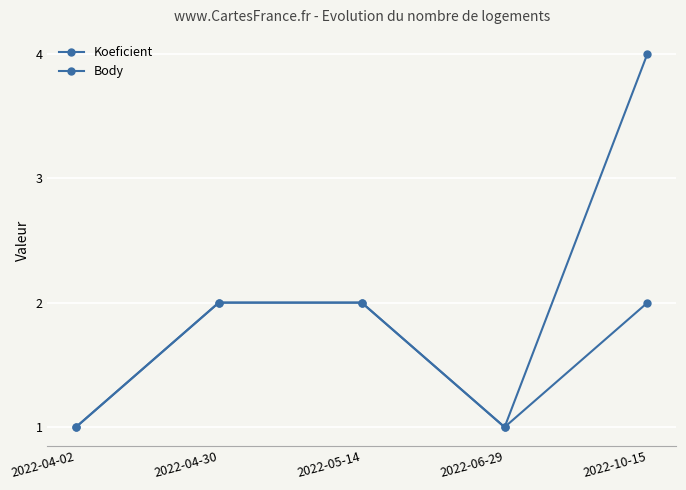

Count the number of data series in this chart.

2